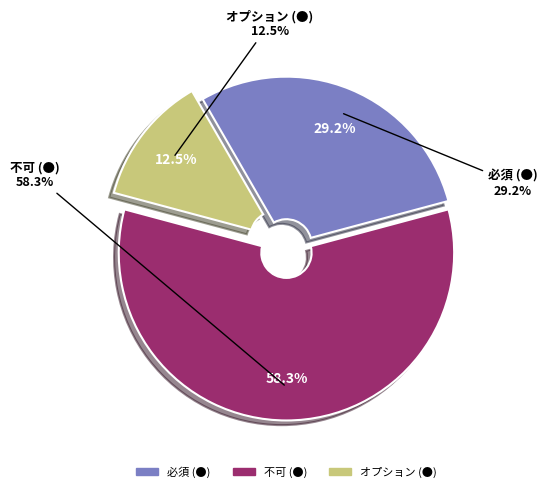

How many slices are in this pie chart?

3